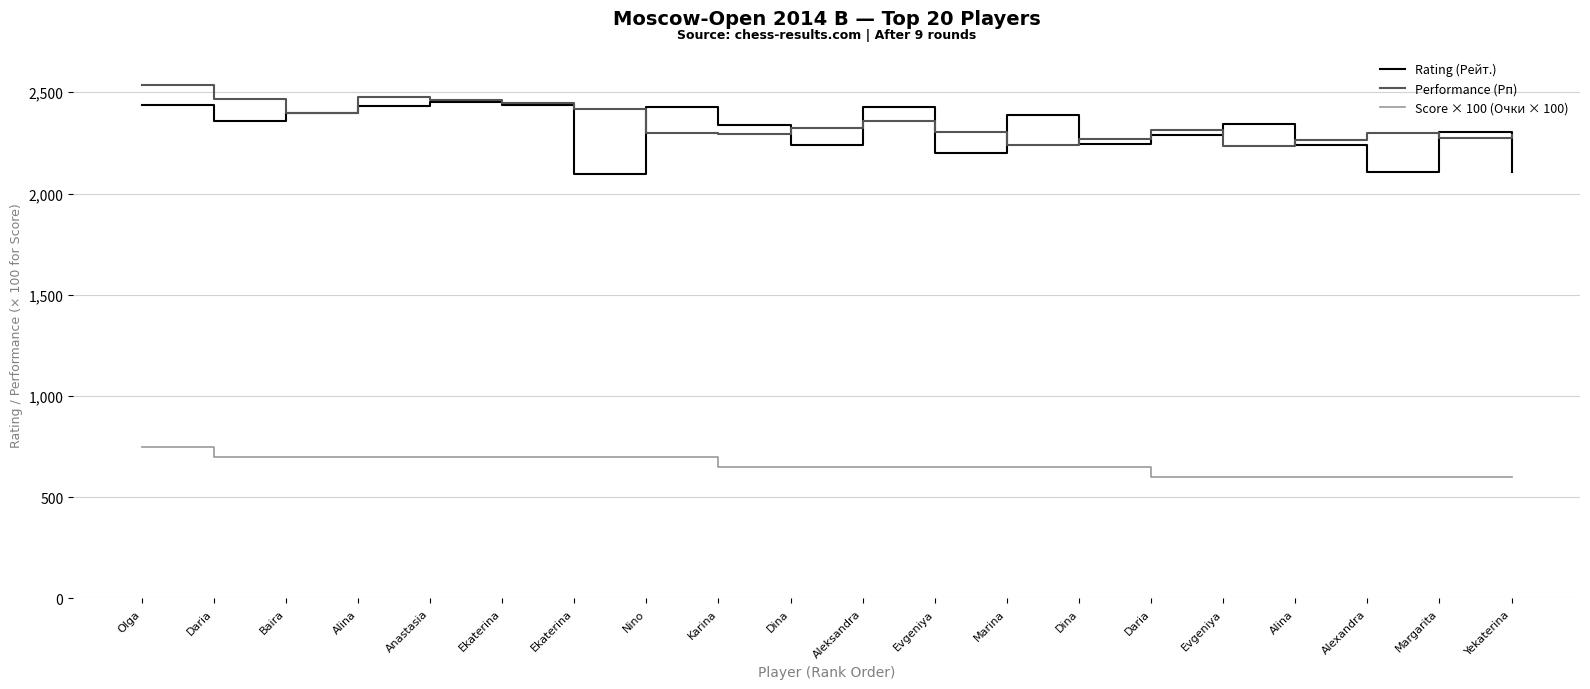

The Score × 100 (Очки × 100) series shows 650 at Marina. True or false?

True